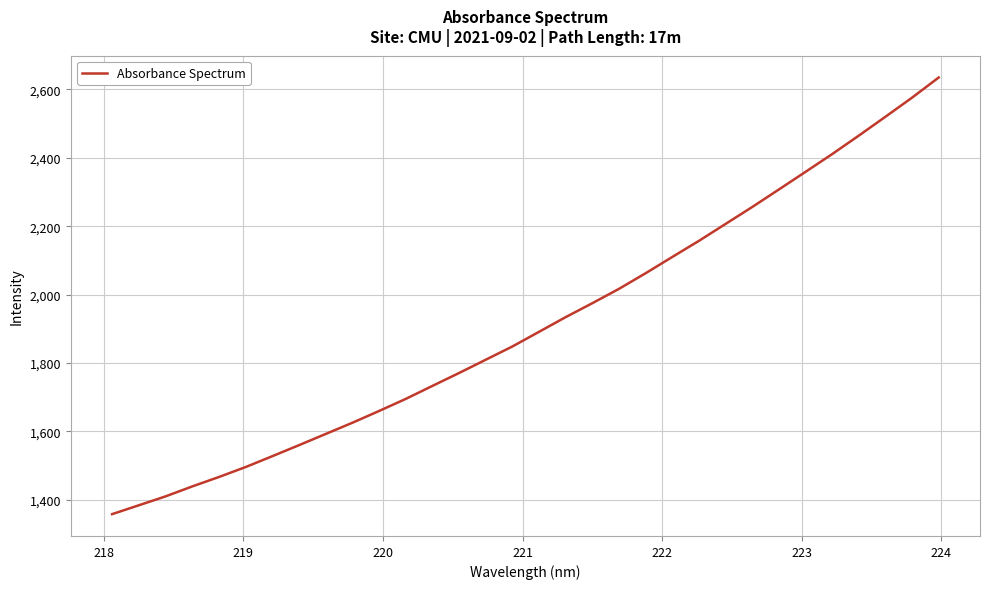

What is the difference between the maximum and minimum values?

1276.8